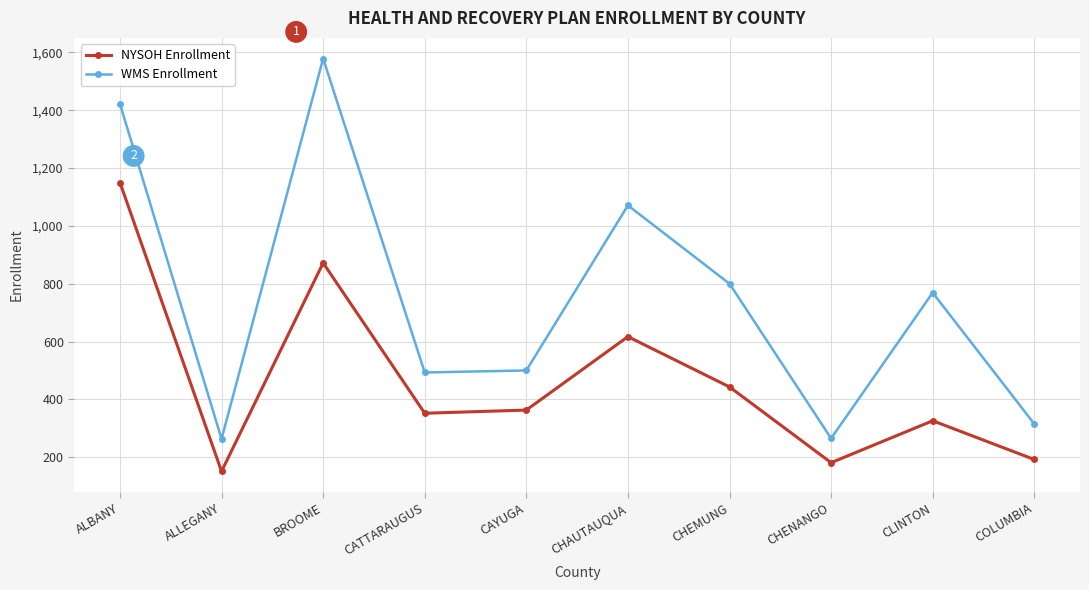

At which category does NYSOH Enrollment reach its first local peak?

BROOME